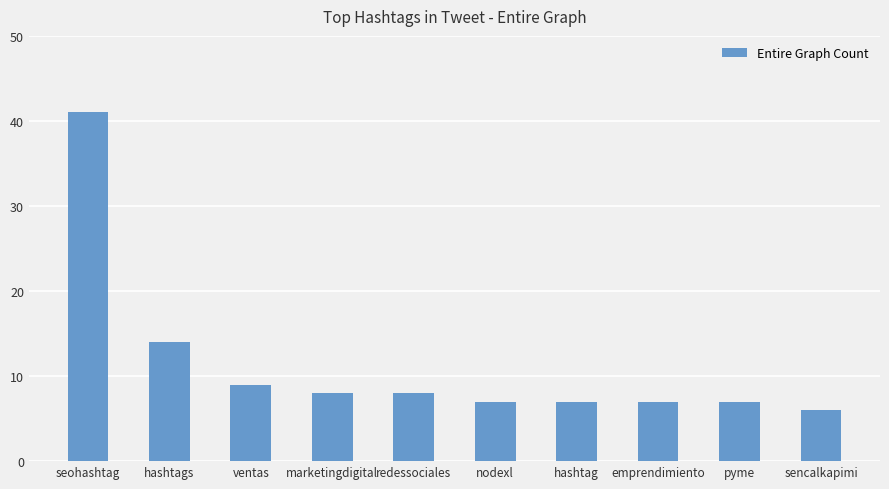

What is the average value?

11